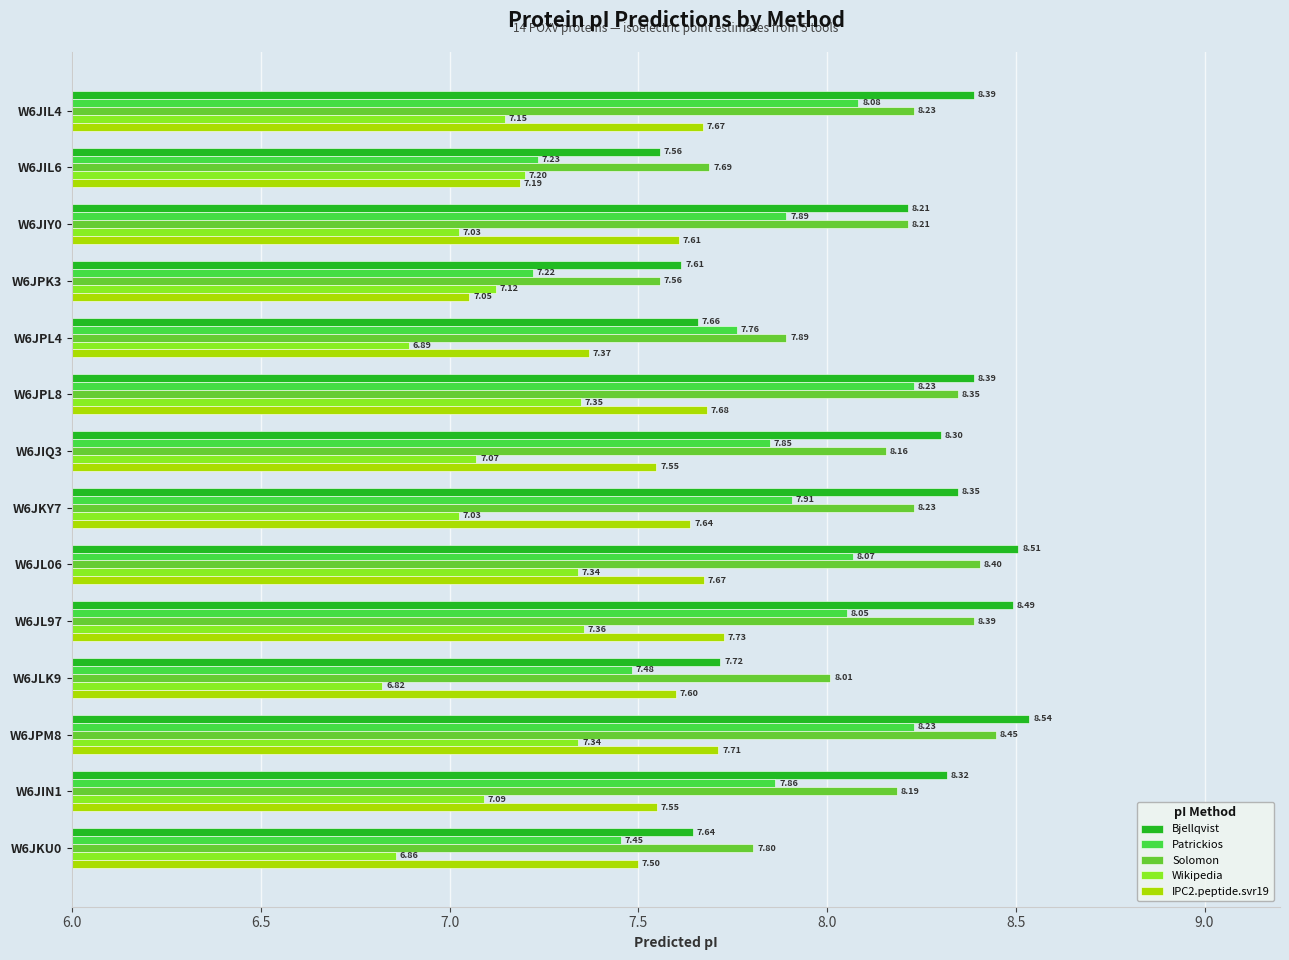

What is the smallest value displayed?

6.8